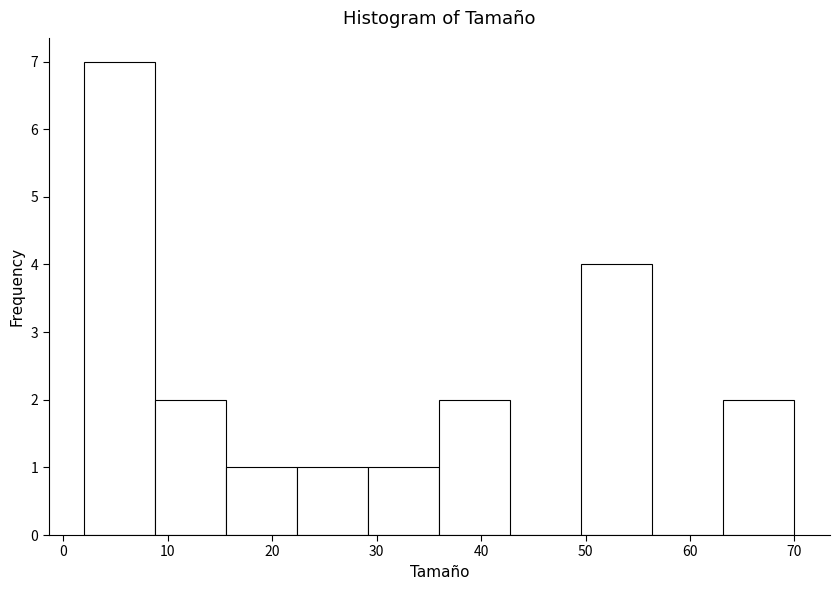

Reading left to right, transcribe this chart: for each bar, give the range it covers on the x-axis and its height. Neither the bar edges nor the heights are printed on the chart, so give them approximately, as read against the axes.

2.0 to 8.8: 7
8.8 to 15.6: 2
15.6 to 22.4: 1
22.4 to 29.2: 1
29.2 to 36.0: 1
36.0 to 42.8: 2
42.8 to 49.6: 0
49.6 to 56.4: 4
56.4 to 63.2: 0
63.2 to 70.0: 2